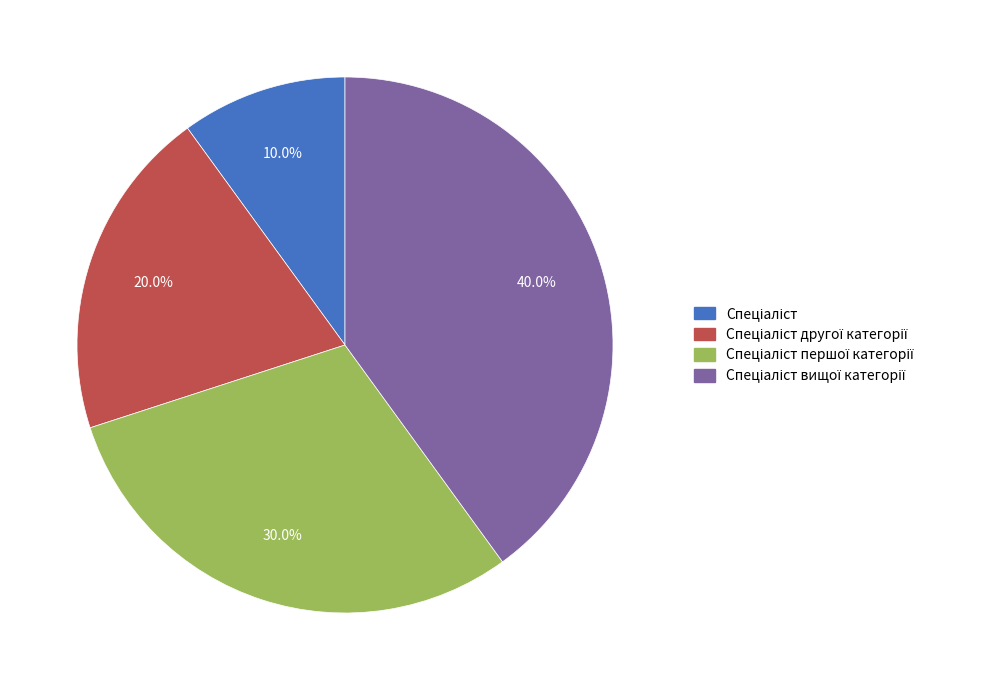

To the nearest percent, what is the average slice percentage?

25%